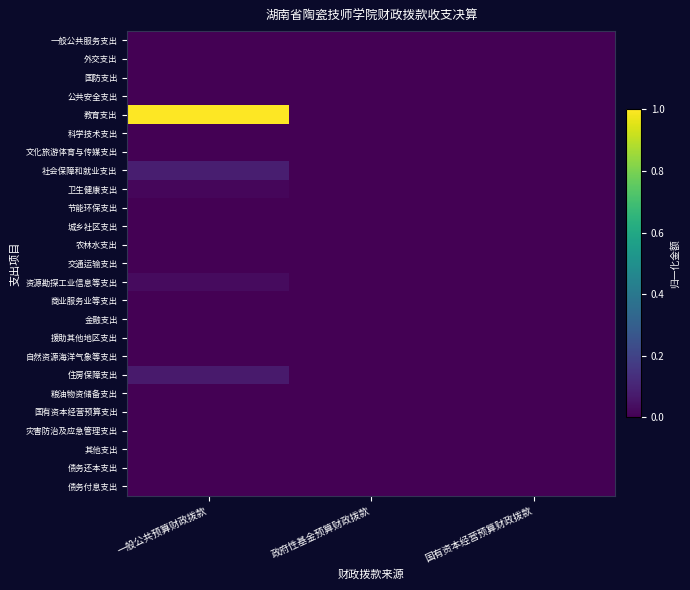

Which series has the widest spread of values?

教育支出